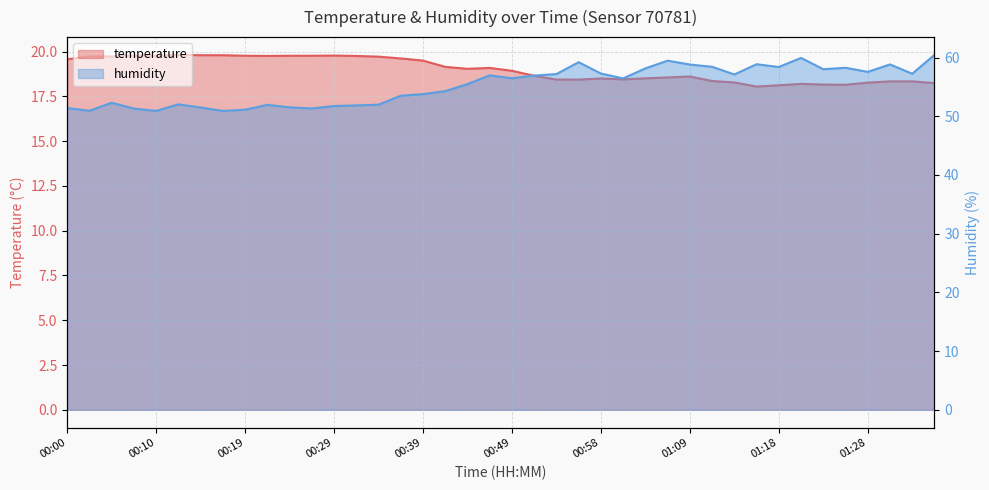

The value of humidity at 01:33 is 57.2. True or false?

True